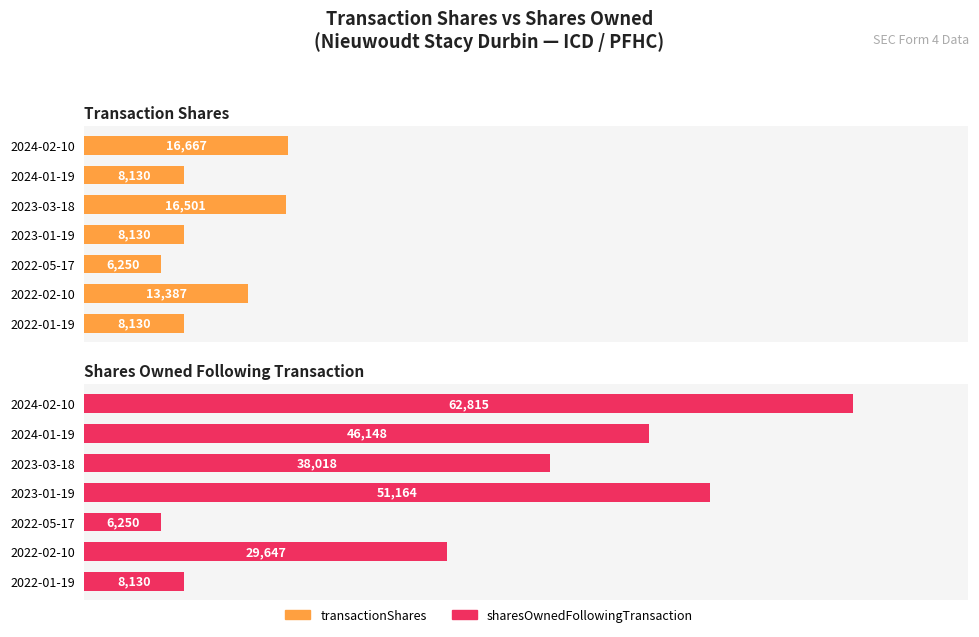

How many values in the sharesOwnedFollowingTransaction series are below 38018?

3